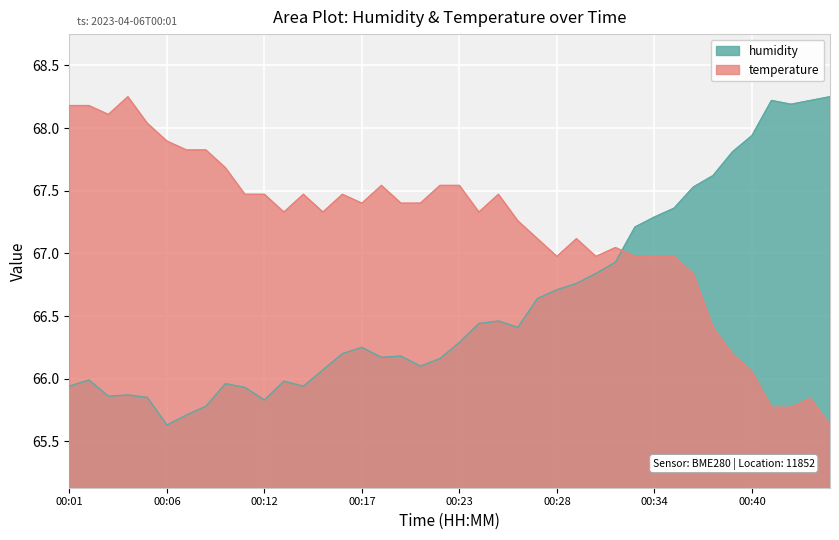

Rank the series by their maximum value, from highest to lowest.

humidity, temperature